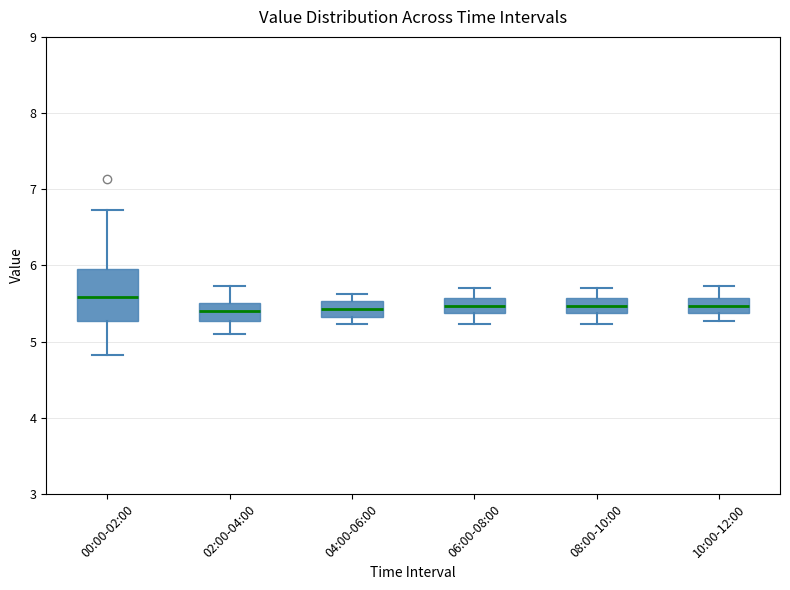

Reading left to right, read every box against the y-axis: the position of its median line, the range the box covers, and the ends of its whiskers. The values are not printed on the chart, so give them approximately, as read against the axis.

00:00-02:00: median 5.6, box 5.3 to 5.9, whiskers 4.8 to 6.7
02:00-04:00: median 5.4, box 5.3 to 5.5, whiskers 5.1 to 5.7
04:00-06:00: median 5.4, box 5.3 to 5.5, whiskers 5.2 to 5.6
06:00-08:00: median 5.5, box 5.4 to 5.6, whiskers 5.2 to 5.7
08:00-10:00: median 5.5, box 5.4 to 5.6, whiskers 5.2 to 5.7
10:00-12:00: median 5.5, box 5.4 to 5.6, whiskers 5.3 to 5.7